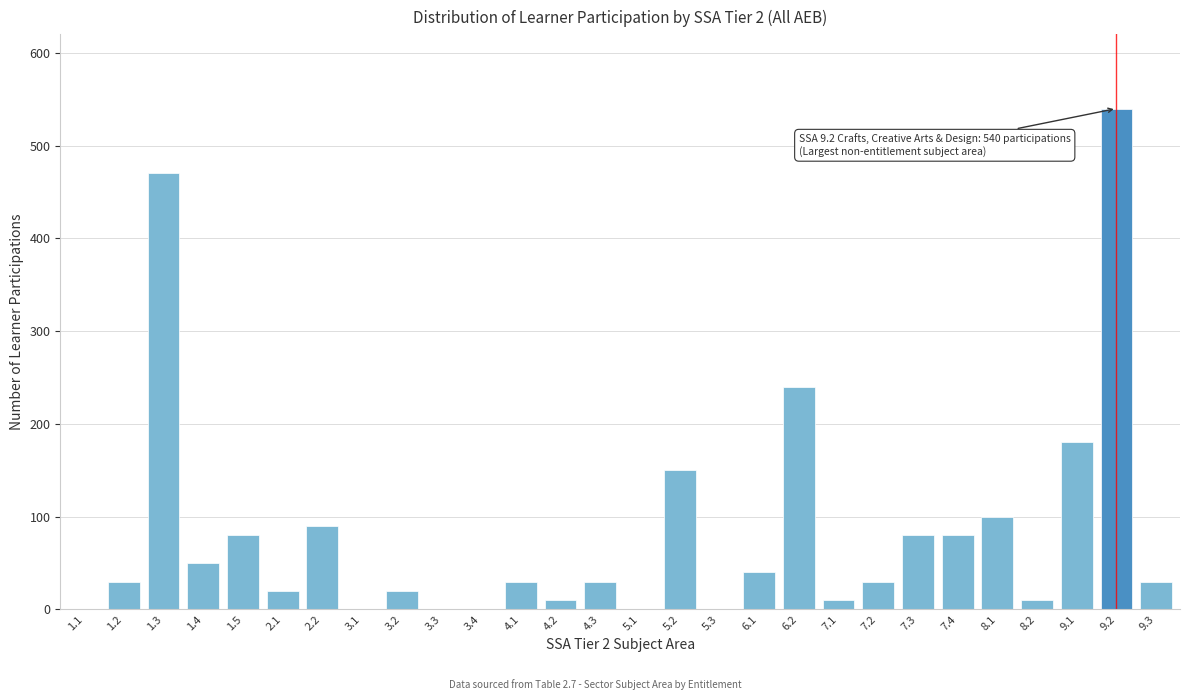

Reading left to right, list all the values displayed in this chart.

1.1=0	1.2=30	1.3=470	1.4=50	1.5=80	2.1=20	2.2=90	3.1=0	3.2=20	3.3=0	3.4=0	4.1=30	4.2=10	4.3=30	5.1=0	5.2=150	5.3=0	6.1=40	6.2=240	7.1=10	7.2=30	7.3=80	7.4=80	8.1=100	8.2=10	9.1=180	9.2=540	9.3=30